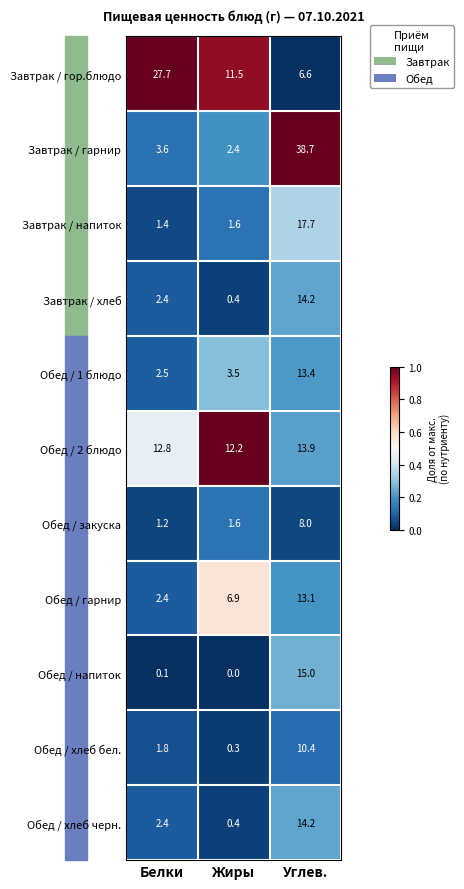

What is the approximate value of Обед / 2 блюдо at Углев.?

13.9